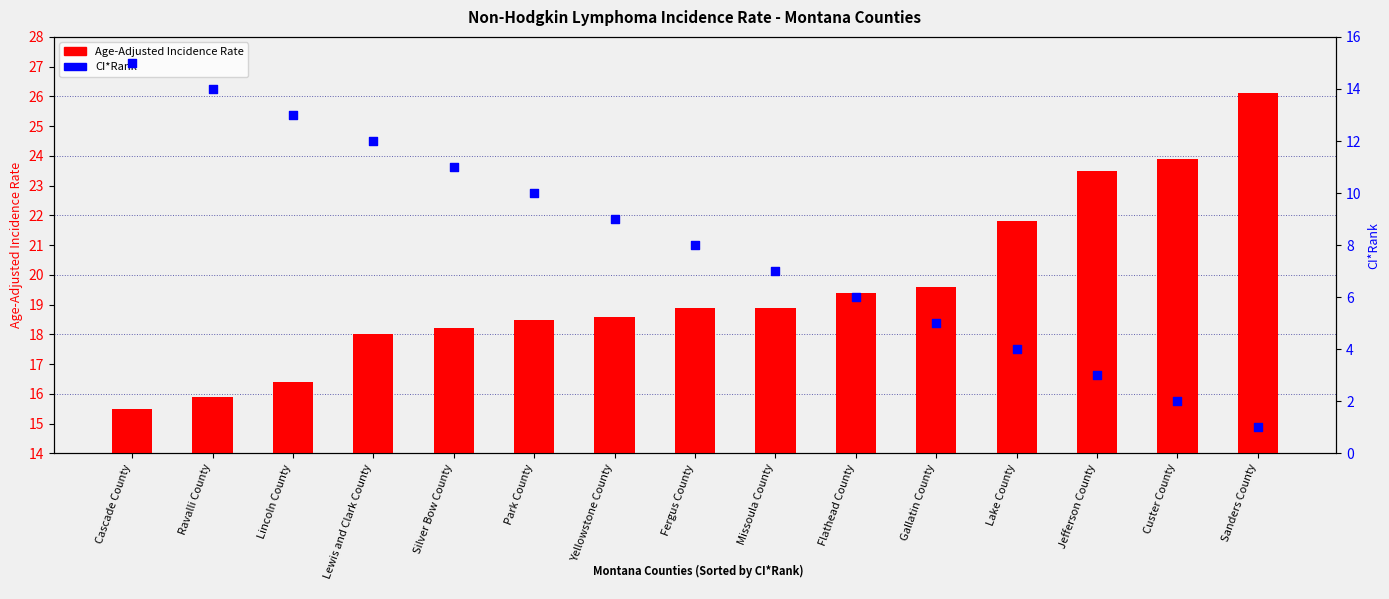

At how many categories does at least one series exceed 9?

15